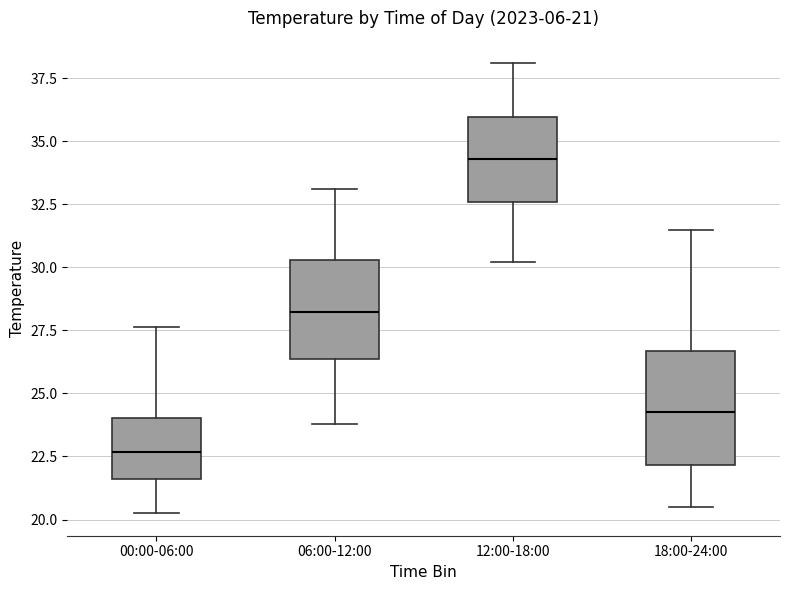

Which box has the lowest median line?

00:00-06:00